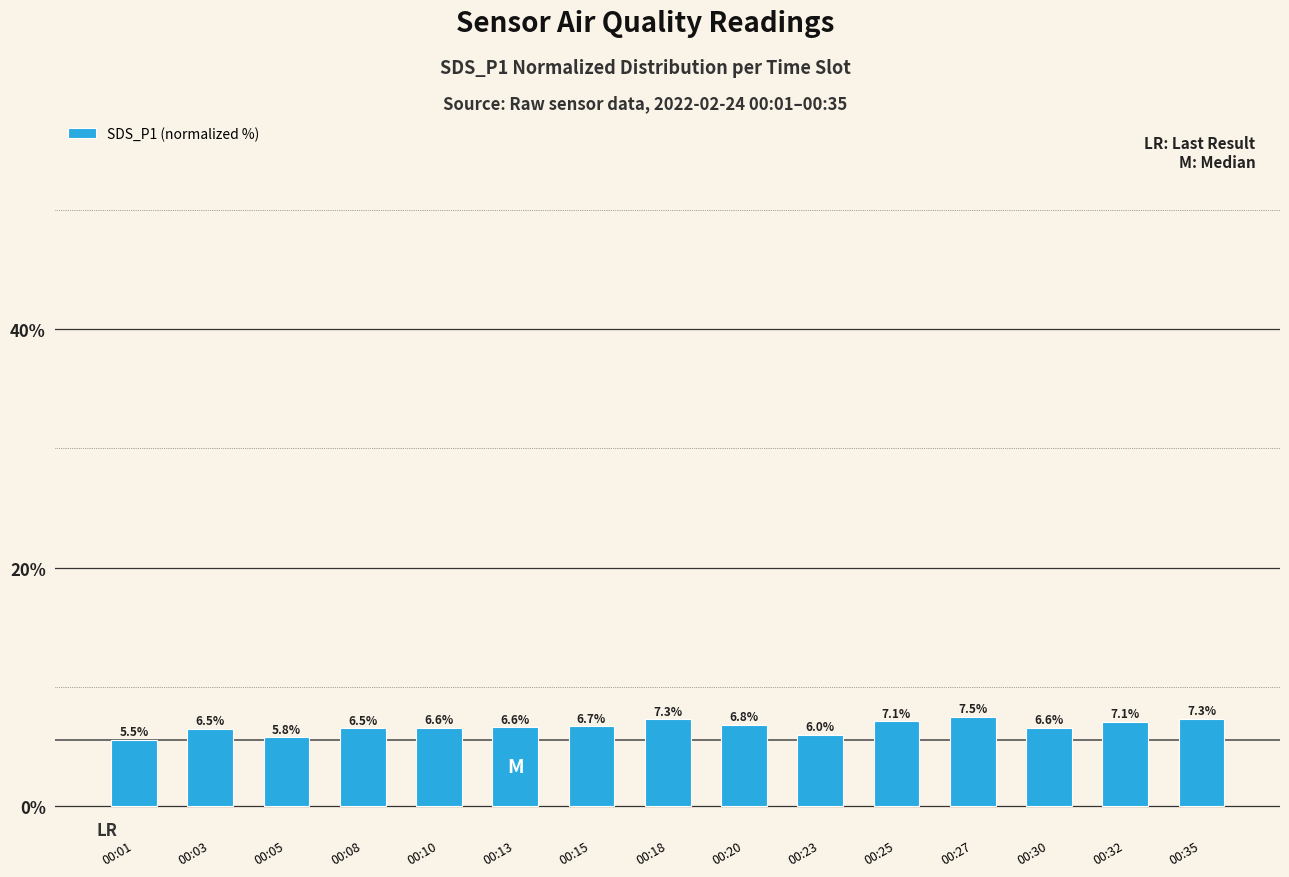

Does the chart contain stacked bars?

No